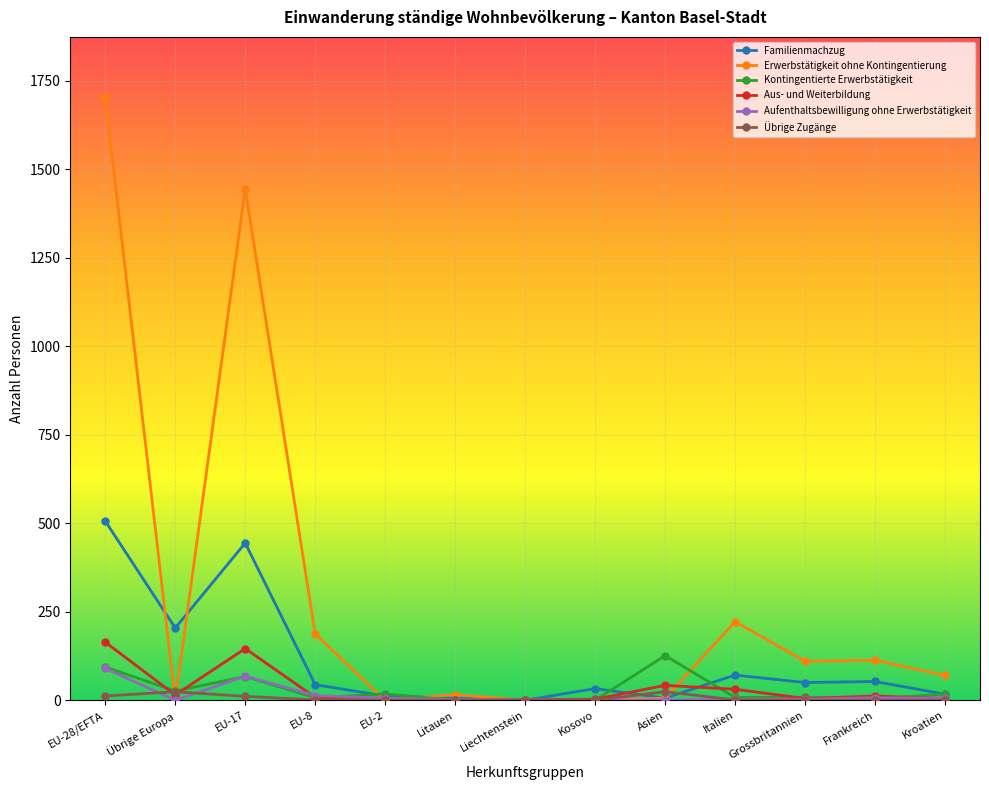

True or false: Aus- und Weiterbildung has a value of 12 at Frankreich.

True